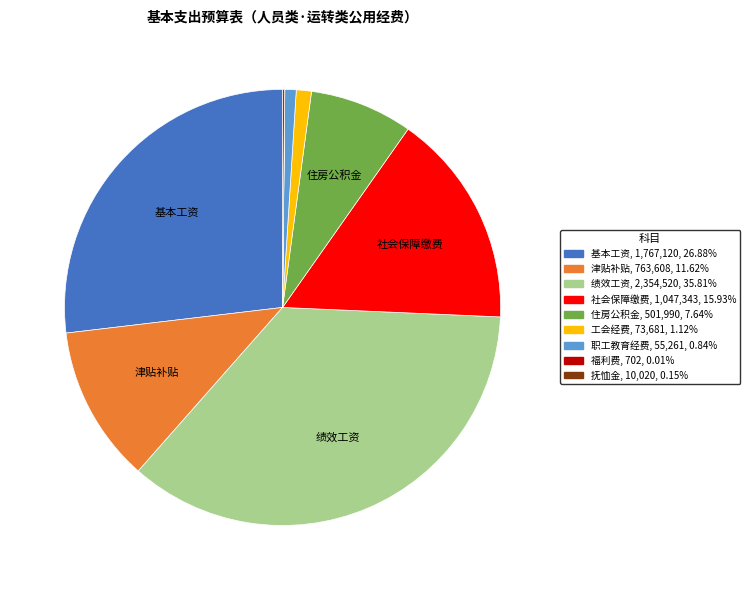

Approximately how many times larger is the value at 工会经费 compared to 住房公积金?

0.1